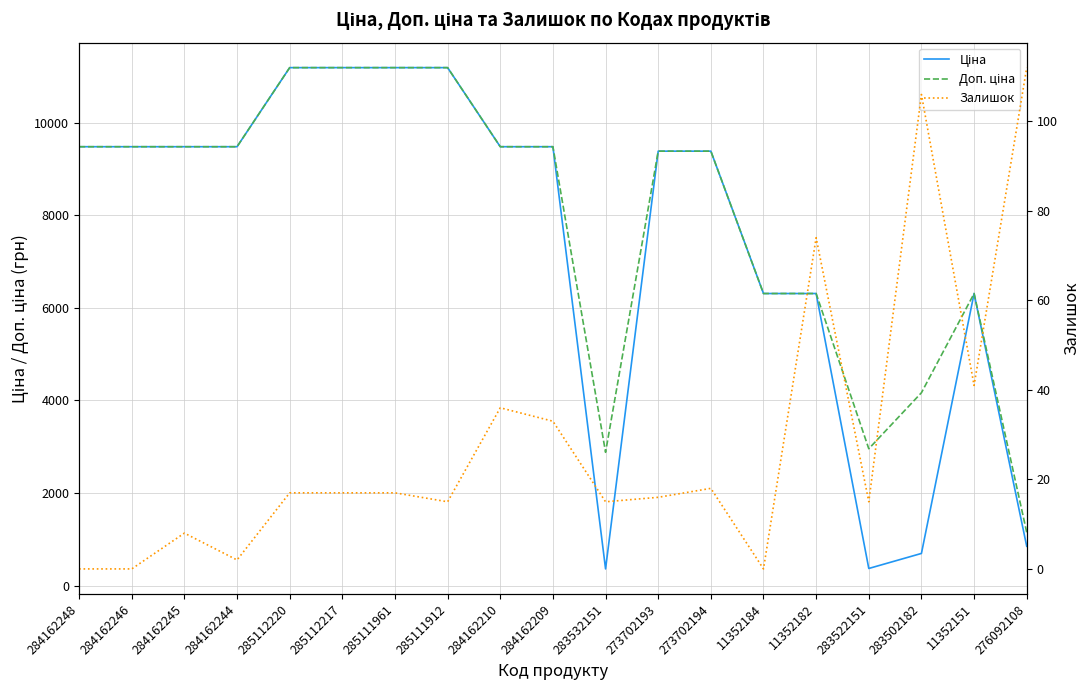

Where is Ціна nearest to the value 5774?

11352184